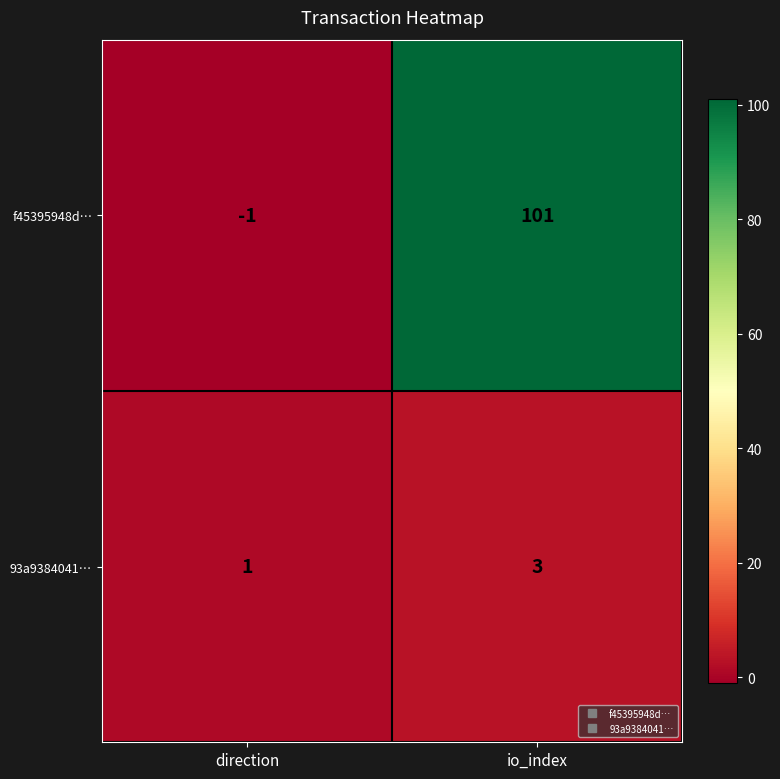

At which category does the chart reach its peak across all series?

io_index